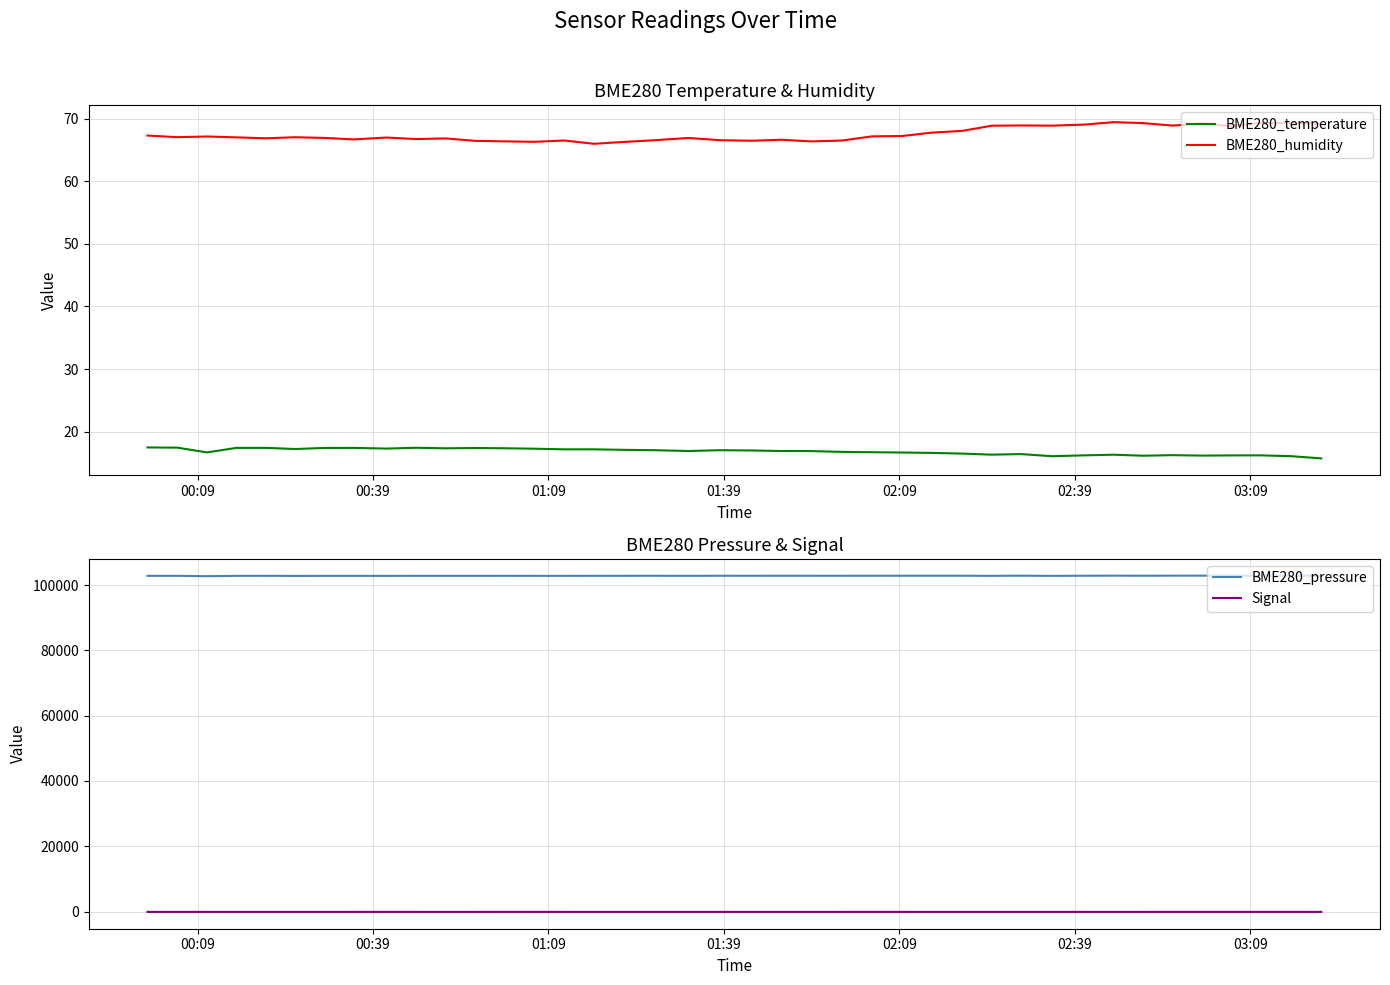

What is the lowest value of the BME280_temperature series?

15.7